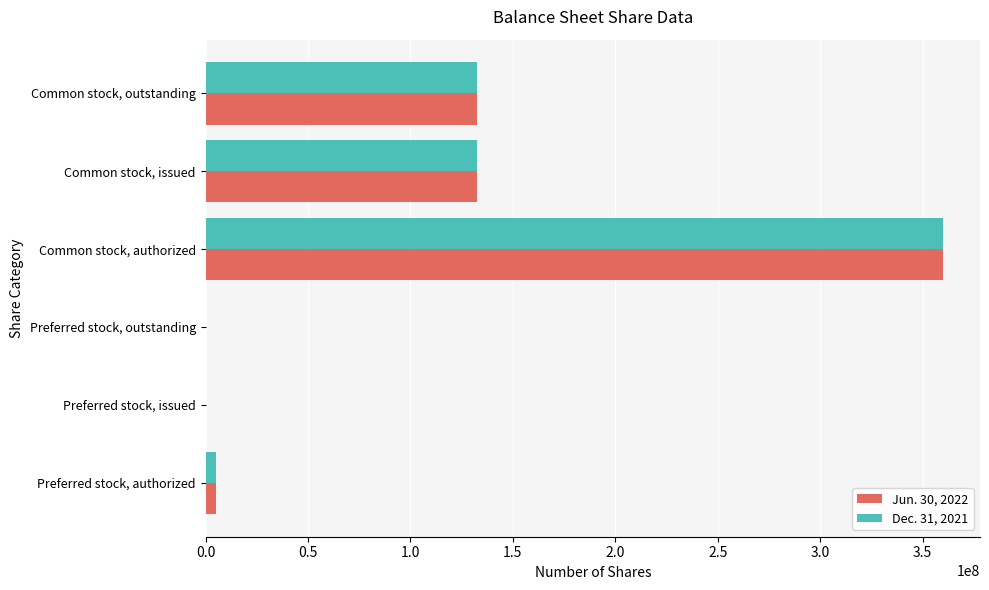

At which category is the sum across all series the highest?

Common stock, authorized